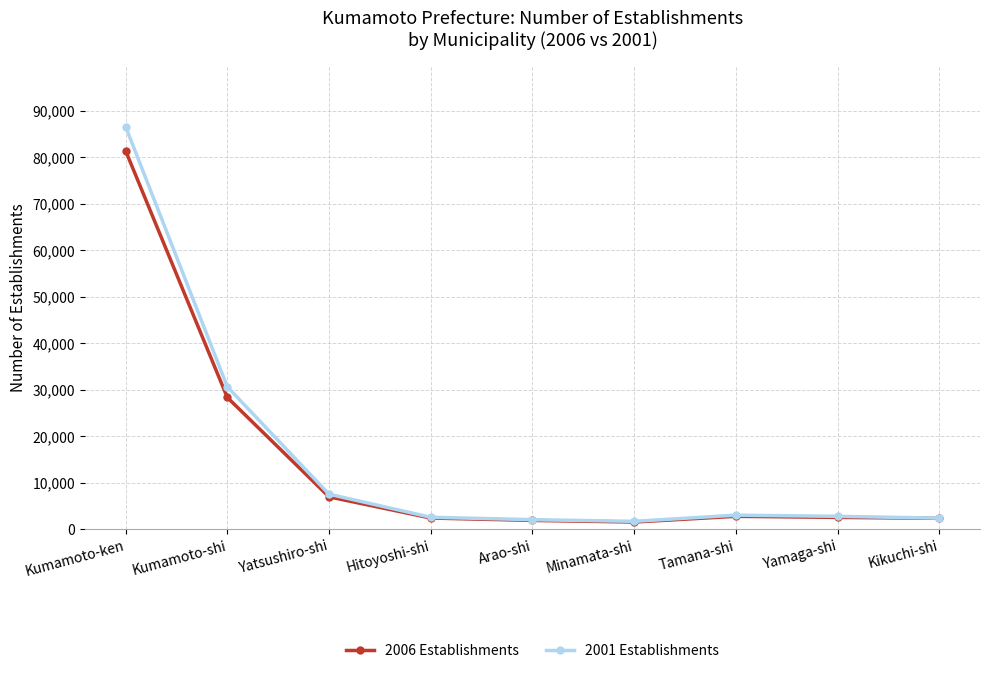

Which series has the widest spread of values?

2001 Establishments